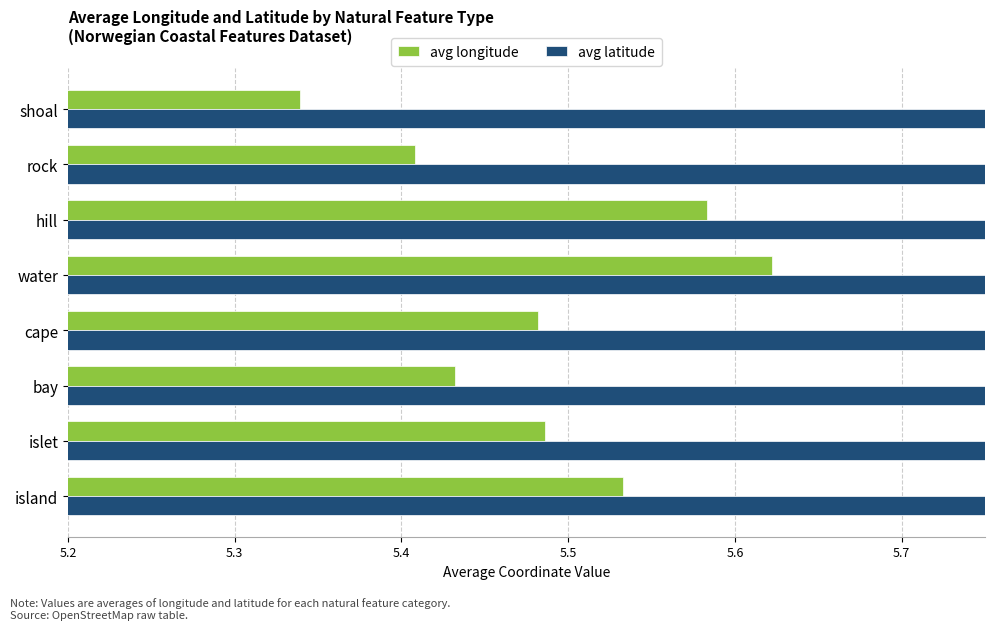

Which series has the widest spread of values?

avg longitude